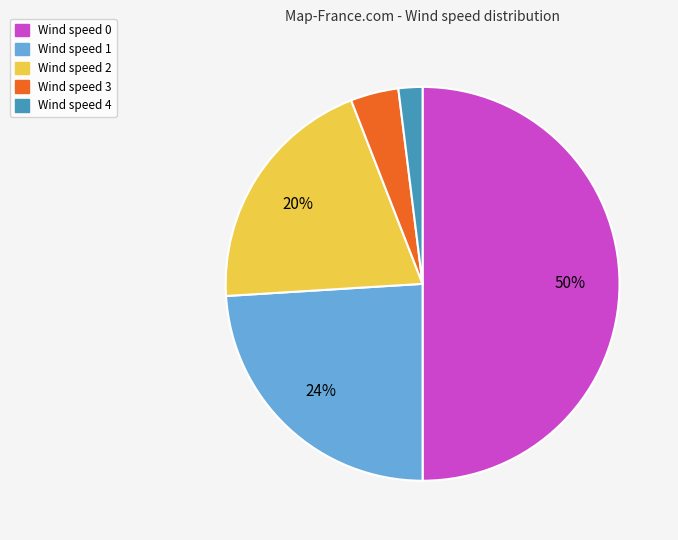

To the nearest percent, what is the difference between the largest and smallest slice percentages?

48%